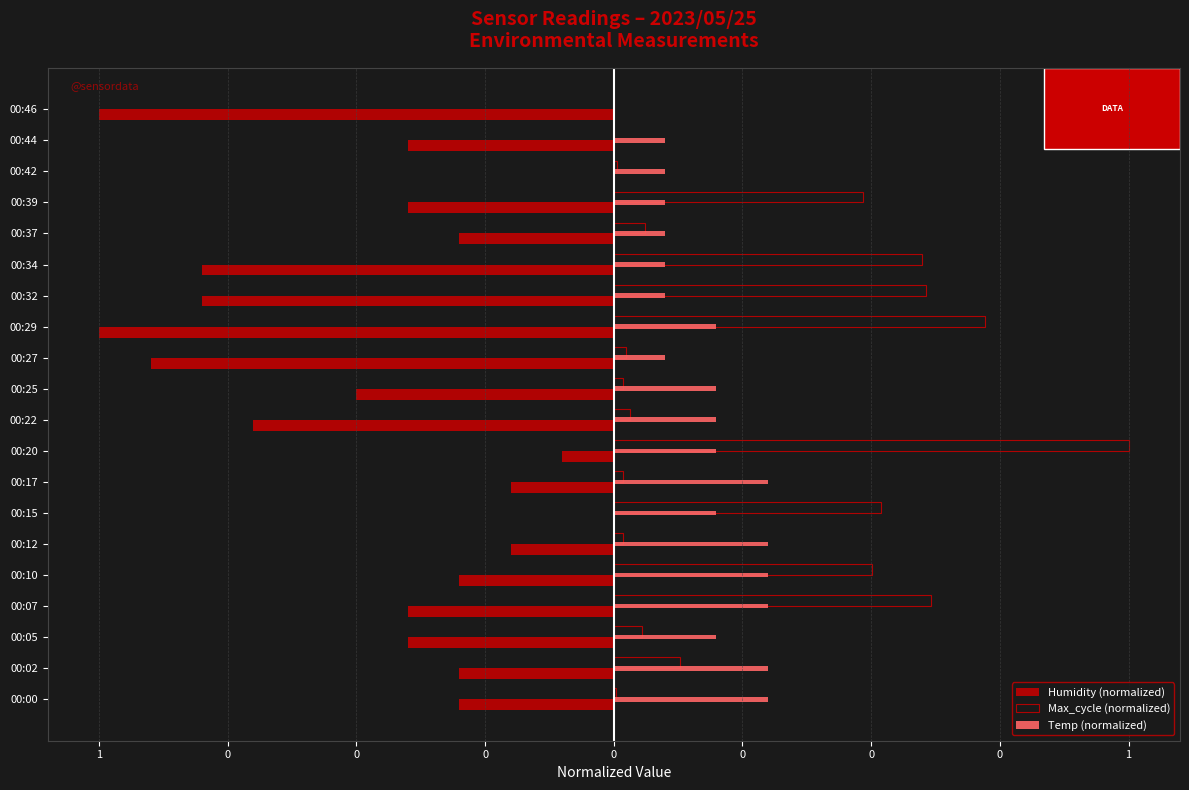

What are all the series names shown in the legend?

Humidity (normalized), Max_cycle (normalized), Temp (normalized)